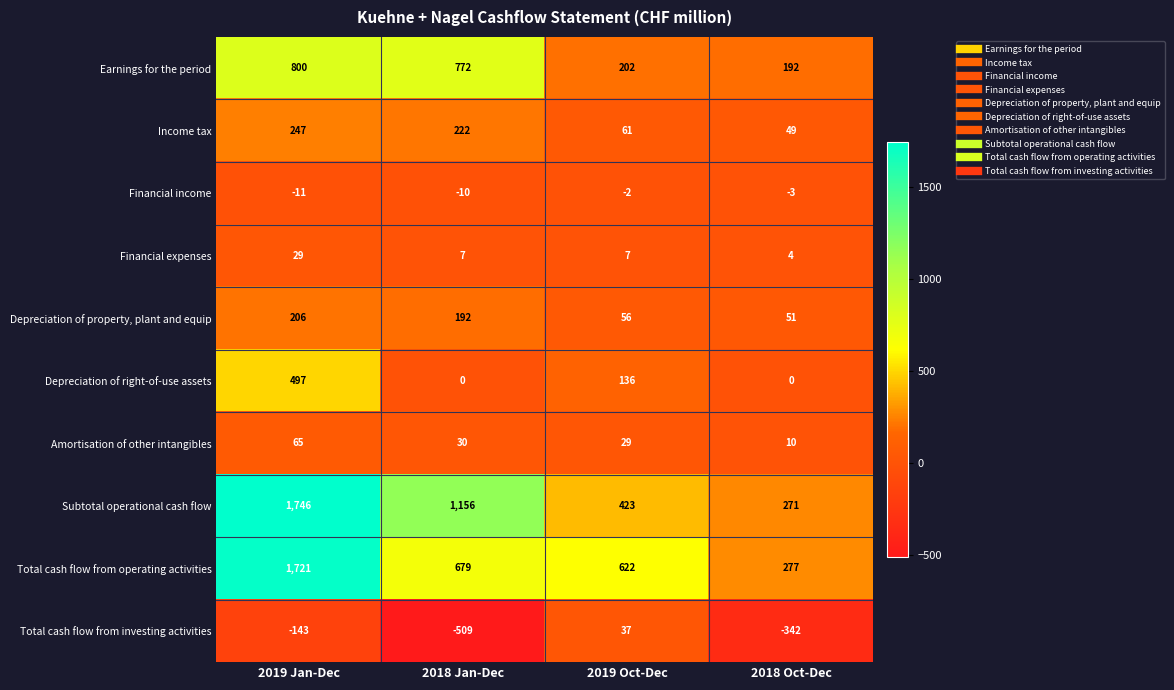

The value of Earnings for the period at 2019 Jan-Dec is 1178. True or false?

False